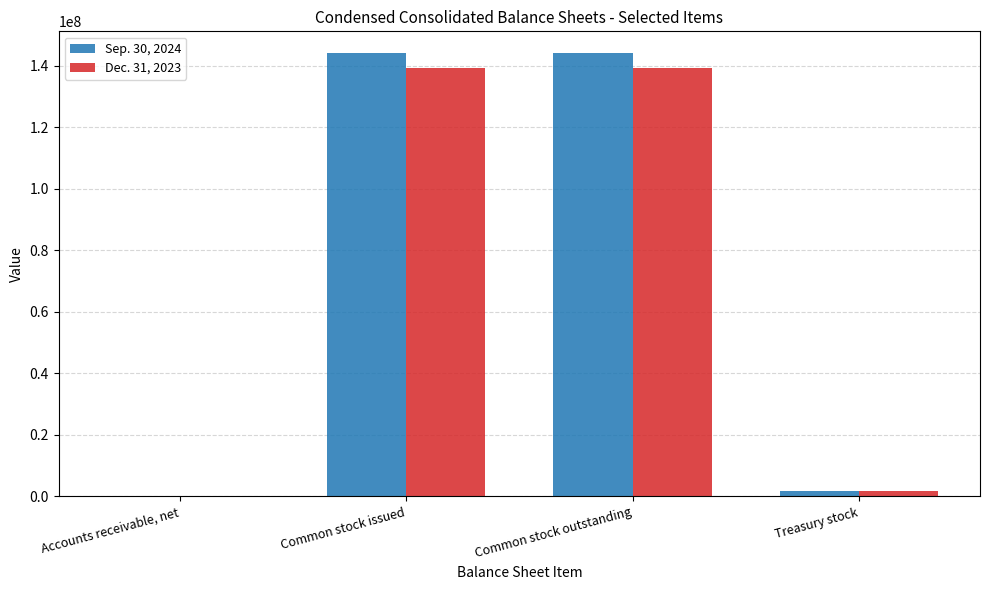

What is the greatest value displayed?

143907000